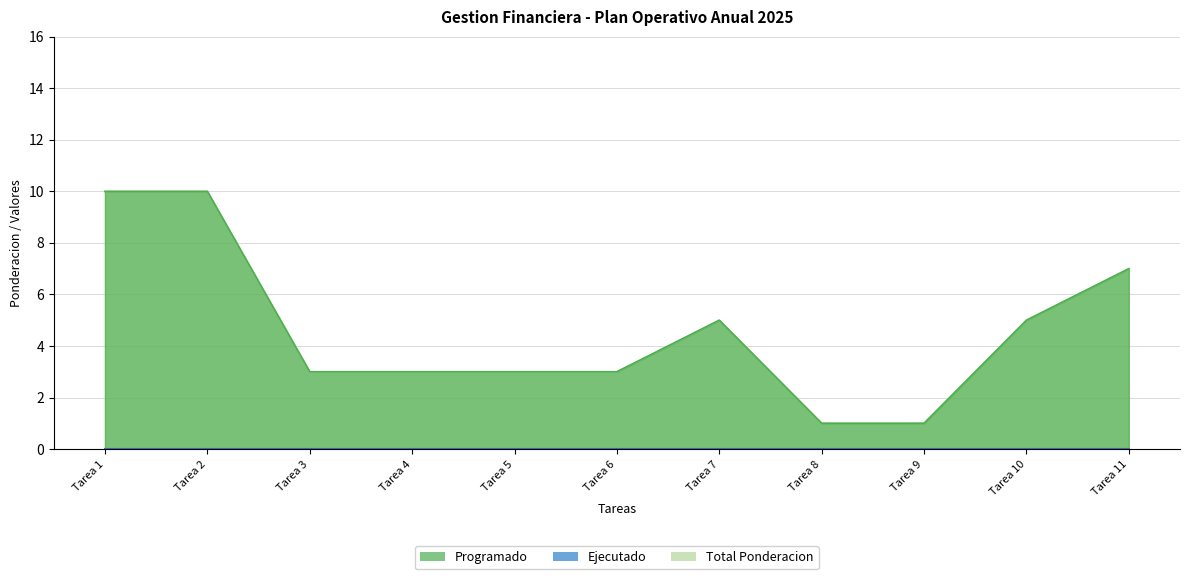

Where is the first local maximum for Programado?

Tarea 7